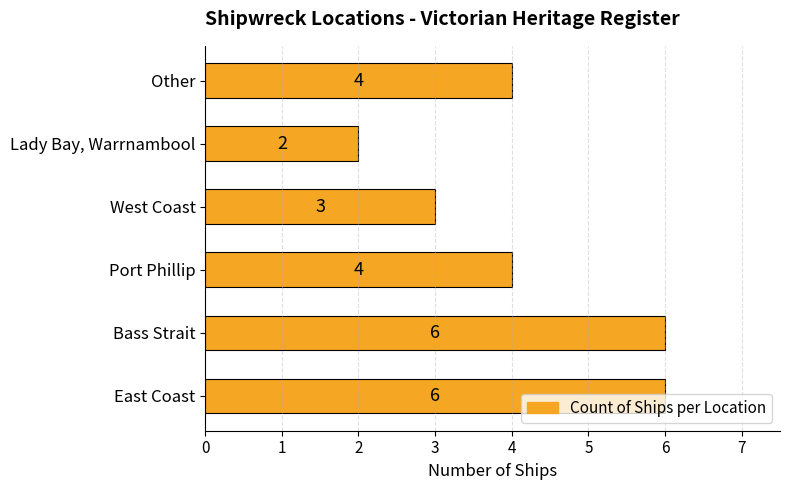

What is the ratio of the value at East Coast to the value at Other?

1.5